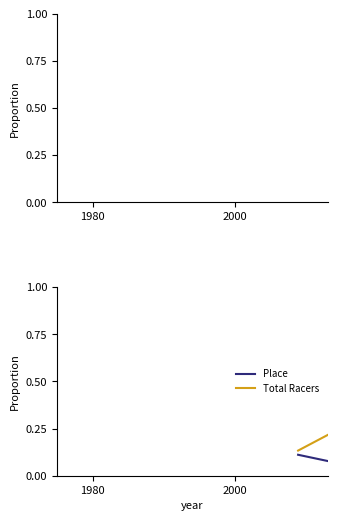

List the series in order of their peak value, highest first.

Total Racers, Place